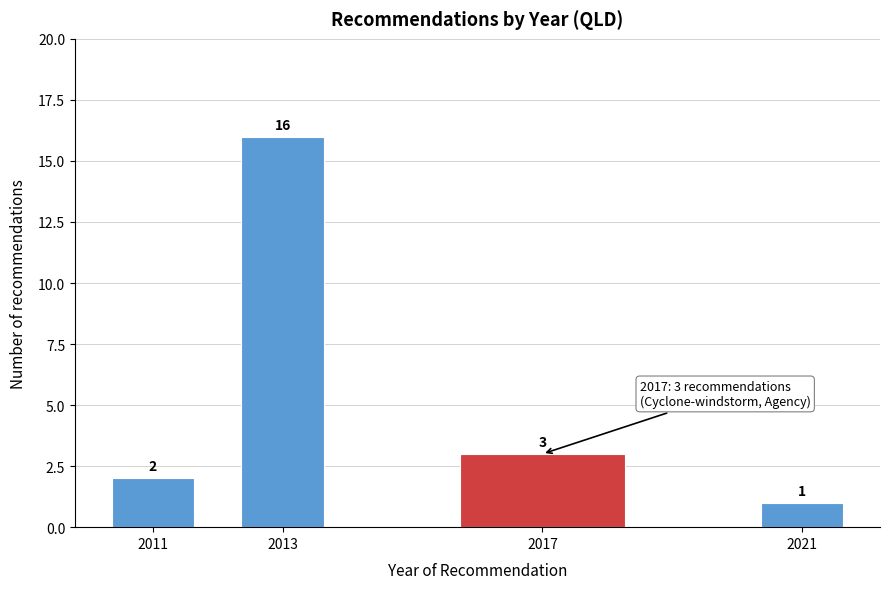

Reading left to right, what are all the values shown in this chart?

2	16	3	1